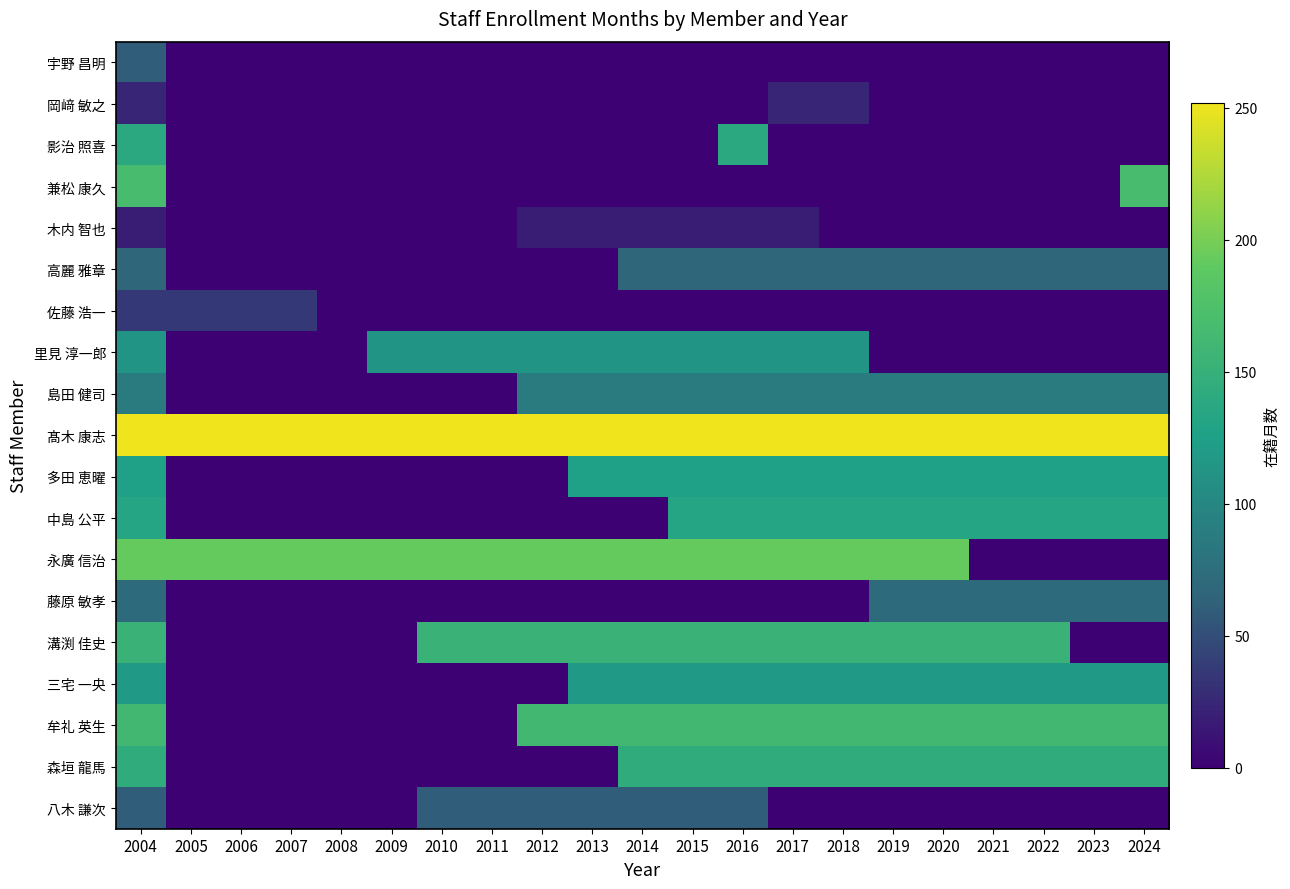

Reading right to left, what are all the values shown in this chart?

宇野 昌明: 2024=0	2023=0	2022=0	2021=0	2020=0	2019=0	2018=0	2017=0	2016=0	2015=0	2014=0	2013=0	2012=0	2011=0	2010=0	2009=0	2008=0	2007=0	2006=0	2005=0	2004=60
岡﨑 敏之: 2024=0	2023=0	2022=0	2021=0	2020=0	2019=0	2018=24	2017=24	2016=0	2015=0	2014=0	2013=0	2012=0	2011=0	2010=0	2009=0	2008=0	2007=0	2006=0	2005=0	2004=24
影治 照喜: 2024=0	2023=0	2022=0	2021=0	2020=0	2019=0	2018=0	2017=0	2016=138	2015=0	2014=0	2013=0	2012=0	2011=0	2010=0	2009=0	2008=0	2007=0	2006=0	2005=0	2004=138
兼松 康久: 2024=168	2023=0	2022=0	2021=0	2020=0	2019=0	2018=0	2017=0	2016=0	2015=0	2014=0	2013=0	2012=0	2011=0	2010=0	2009=0	2008=0	2007=0	2006=0	2005=0	2004=168
木内 智也: 2024=0	2023=0	2022=0	2021=0	2020=0	2019=0	2018=0	2017=18	2016=18	2015=18	2014=18	2013=18	2012=18	2011=0	2010=0	2009=0	2008=0	2007=0	2006=0	2005=0	2004=18
高麗 雅章: 2024=66	2023=66	2022=66	2021=66	2020=66	2019=66	2018=66	2017=66	2016=66	2015=66	2014=66	2013=0	2012=0	2011=0	2010=0	2009=0	2008=0	2007=0	2006=0	2005=0	2004=66
佐藤 浩一: 2024=0	2023=0	2022=0	2021=0	2020=0	2019=0	2018=0	2017=0	2016=0	2015=0	2014=0	2013=0	2012=0	2011=0	2010=0	2009=0	2008=0	2007=36	2006=36	2005=36	2004=36
里見 淳一郎: 2024=0	2023=0	2022=0	2021=0	2020=0	2019=0	2018=114	2017=114	2016=114	2015=114	2014=114	2013=114	2012=114	2011=114	2010=114	2009=114	2008=0	2007=0	2006=0	2005=0	2004=114
島田 健司: 2024=88	2023=88	2022=88	2021=88	2020=88	2019=88	2018=88	2017=88	2016=88	2015=88	2014=88	2013=88	2012=88	2011=0	2010=0	2009=0	2008=0	2007=0	2006=0	2005=0	2004=88
髙木 康志: 2024=252	2023=252	2022=252	2021=252	2020=252	2019=252	2018=252	2017=252	2016=252	2015=252	2014=252	2013=252	2012=252	2011=252	2010=252	2009=252	2008=252	2007=252	2006=252	2005=252	2004=252
多田 恵曜: 2024=126	2023=126	2022=126	2021=126	2020=126	2019=126	2018=126	2017=126	2016=126	2015=126	2014=126	2013=126	2012=0	2011=0	2010=0	2009=0	2008=0	2007=0	2006=0	2005=0	2004=126
中島 公平: 2024=132	2023=132	2022=132	2021=132	2020=132	2019=132	2018=132	2017=132	2016=132	2015=132	2014=0	2013=0	2012=0	2011=0	2010=0	2009=0	2008=0	2007=0	2006=0	2005=0	2004=132
永廣 信治: 2024=0	2023=0	2022=0	2021=0	2020=192	2019=192	2018=192	2017=192	2016=192	2015=192	2014=192	2013=192	2012=192	2011=192	2010=192	2009=192	2008=192	2007=192	2006=192	2005=192	2004=192
藤原 敏孝: 2024=72	2023=72	2022=72	2021=72	2020=72	2019=72	2018=0	2017=0	2016=0	2015=0	2014=0	2013=0	2012=0	2011=0	2010=0	2009=0	2008=0	2007=0	2006=0	2005=0	2004=72
溝渕 佳史: 2024=0	2023=0	2022=154	2021=154	2020=154	2019=154	2018=154	2017=154	2016=154	2015=154	2014=154	2013=154	2012=154	2011=154	2010=154	2009=0	2008=0	2007=0	2006=0	2005=0	2004=154
三宅 一央: 2024=120	2023=120	2022=120	2021=120	2020=120	2019=120	2018=120	2017=120	2016=120	2015=120	2014=120	2013=120	2012=0	2011=0	2010=0	2009=0	2008=0	2007=0	2006=0	2005=0	2004=120
牟礼 英生: 2024=162	2023=162	2022=162	2021=162	2020=162	2019=162	2018=162	2017=162	2016=162	2015=162	2014=162	2013=162	2012=162	2011=0	2010=0	2009=0	2008=0	2007=0	2006=0	2005=0	2004=162
森垣 龍馬: 2024=144	2023=144	2022=144	2021=144	2020=144	2019=144	2018=144	2017=144	2016=144	2015=144	2014=144	2013=0	2012=0	2011=0	2010=0	2009=0	2008=0	2007=0	2006=0	2005=0	2004=144
八木 謙次: 2024=0	2023=0	2022=0	2021=0	2020=0	2019=0	2018=0	2017=0	2016=60	2015=60	2014=60	2013=60	2012=60	2011=60	2010=60	2009=0	2008=0	2007=0	2006=0	2005=0	2004=60